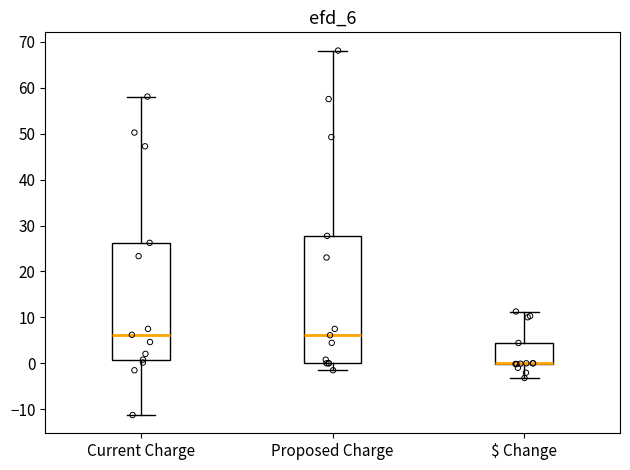

Reading left to right, read every box against the y-axis: the position of its median line, the range the box covers, and the ends of its whiskers. The values are not printed on the chart, so give them approximately, as read against the axis.

Current Charge: median 6, box 1 to 26, whiskers -11 to 58
Proposed Charge: median 6, box 0 to 28, whiskers -2 to 68
$ Change: median 0 (drawn on the box's lower edge), box 0 to 4, whiskers -3 to 11